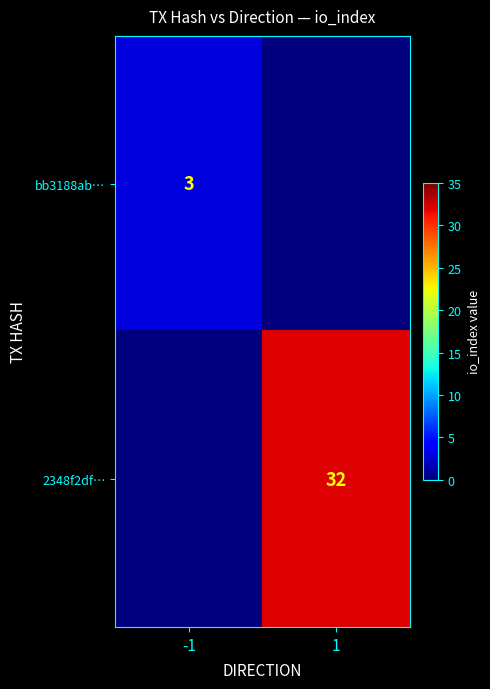

True or false: bb3188ab… has a value of 3 at -1.

True